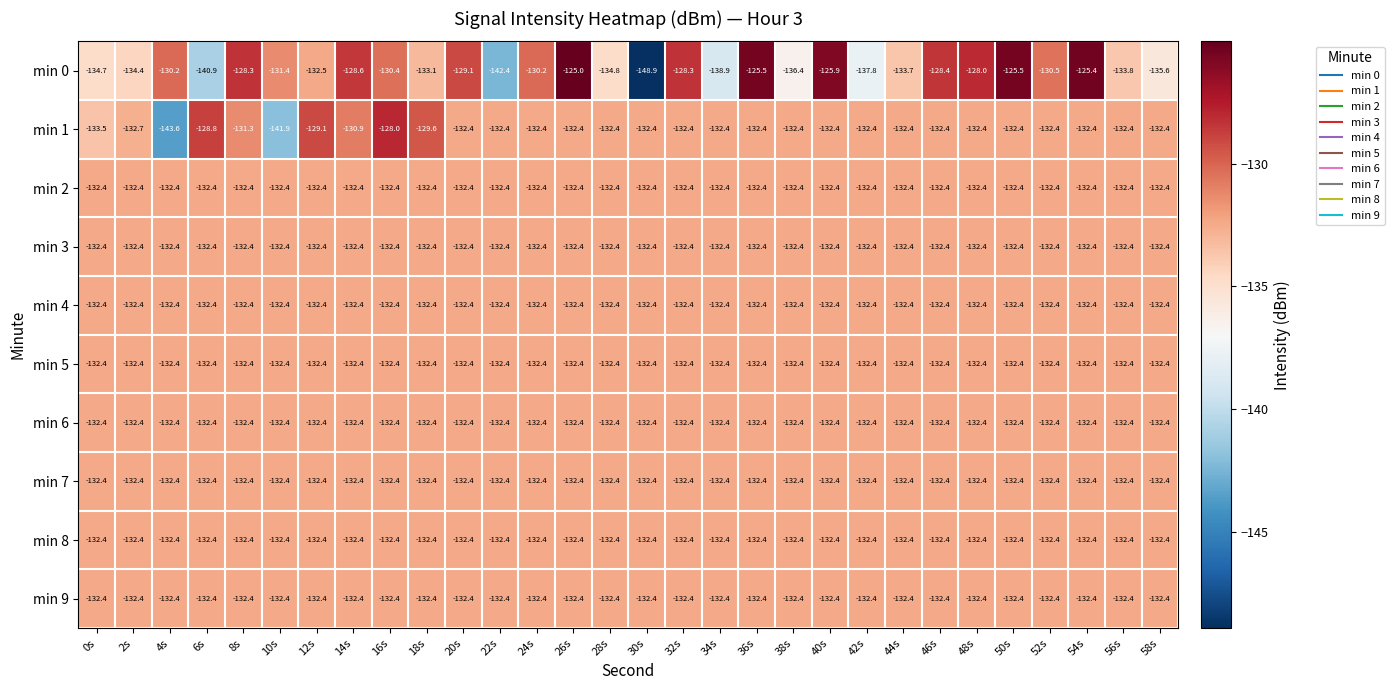

What is the average value of the min 0 series?

-132.3